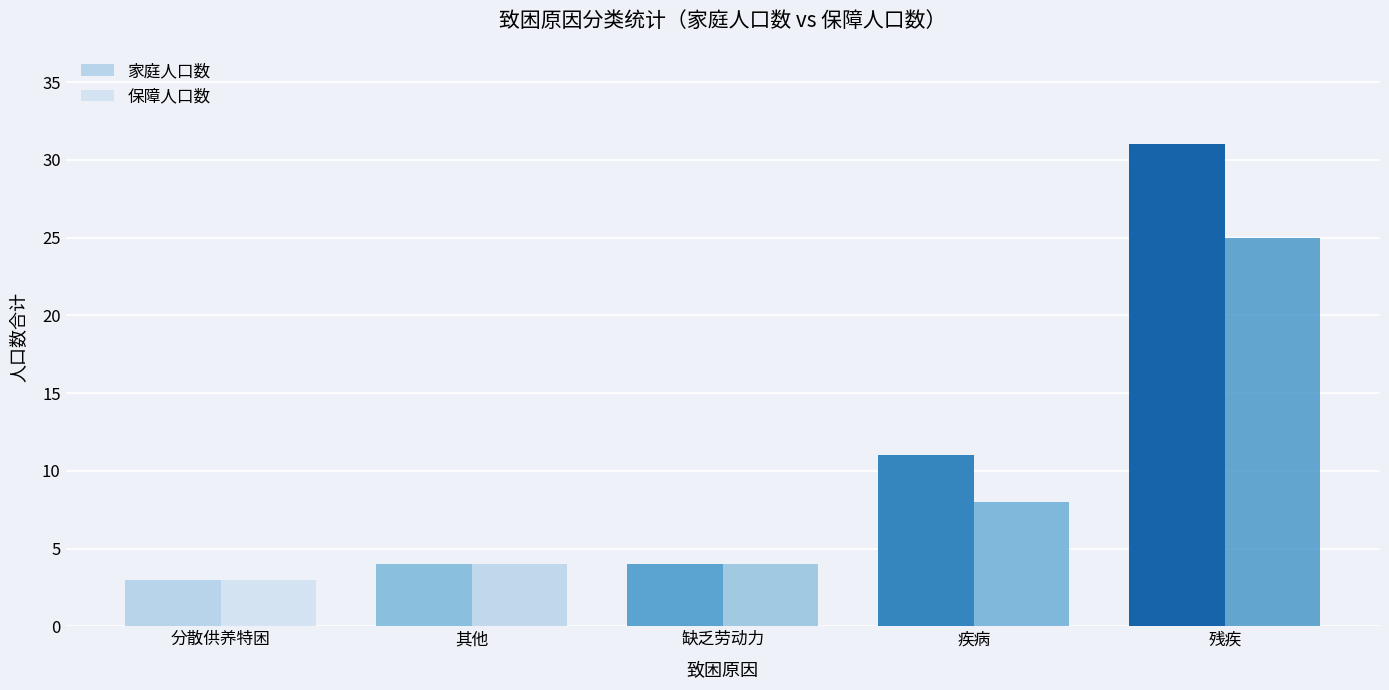

True or false: 保障人口数 has a value of 25 at 残疾.

True